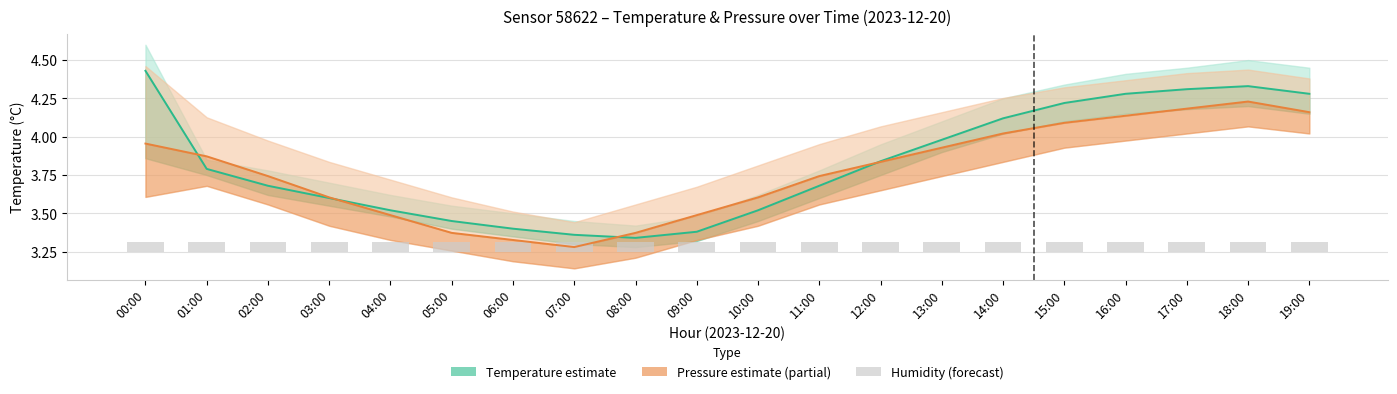

Does the chart contain stacked bars?

No